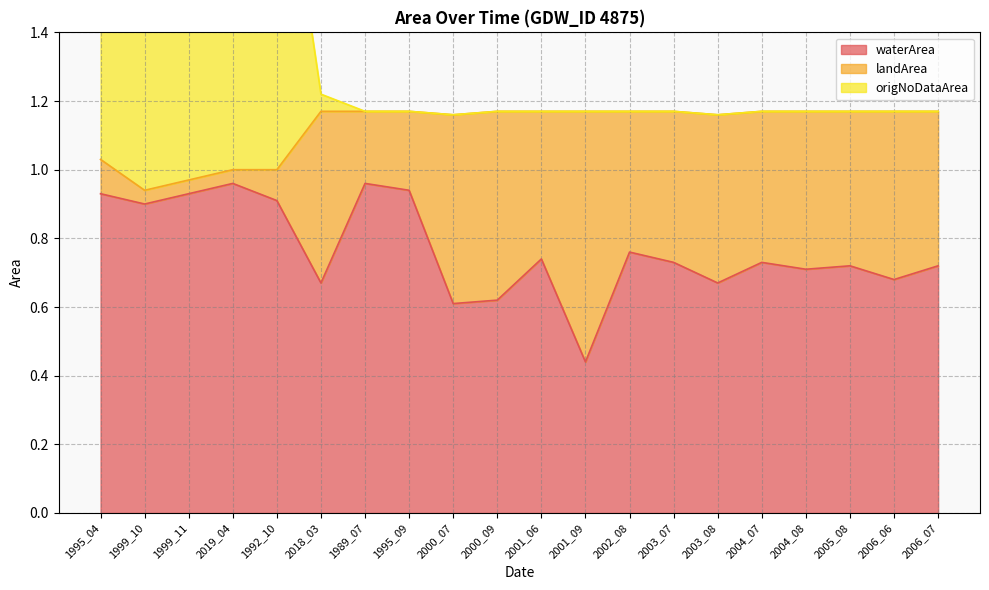

At which label is waterArea closest to 0?

2001_09